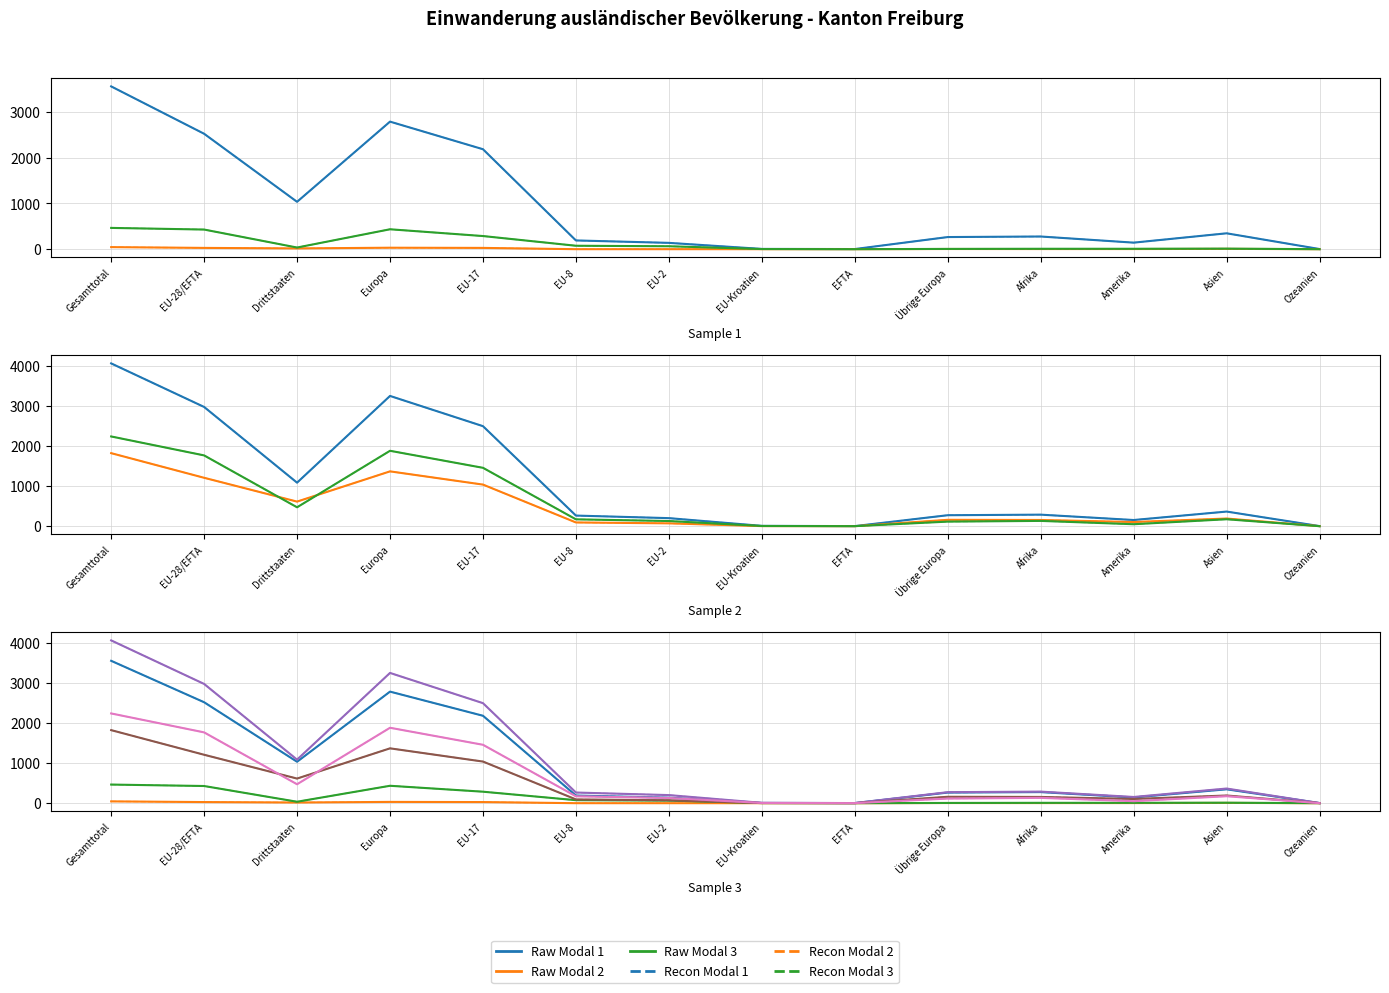

Reading left to right, what are all the values shown in this chart?

Aufenthalter (B) Total: 3557	2522	1035	2787	2184	191	138	6	3	265	277	143	347	3
Niedergelassene (C) Total: 45	28	17	32	28	0	0	0	0	4	3	3	7	0
Kurzaufenthalter (L) Total: 465	429	36	435	287	75	64	3	0	6	9	9	12	0
Total ständige: 4067	2979	1088	3254	2499	266	202	9	3	275	289	155	366	3
Frauen total: 1825	1210	615	1370	1040	94	72	3	1	160	156	105	192	2
Männer total: 2242	1769	473	1884	1459	172	130	6	2	115	133	50	174	1